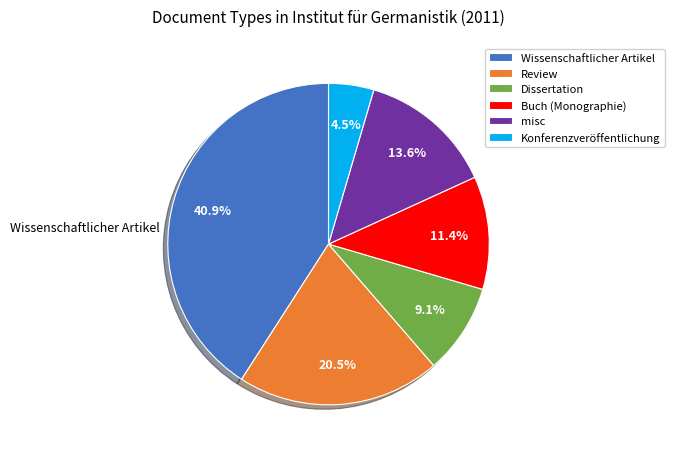

To the nearest percent, what portion does Buch (Monographie) represent?

11%